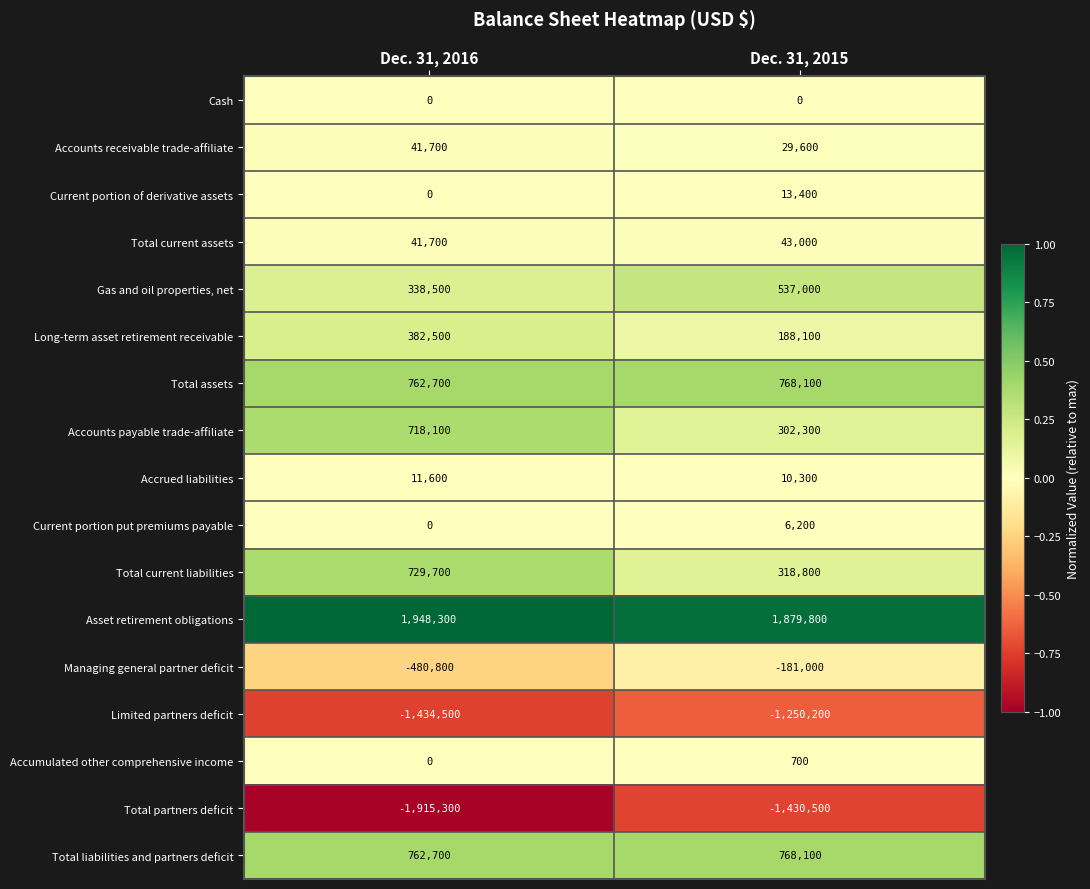

List the labels in order of Total current liabilities value, smallest first.

Dec. 31, 2015, Dec. 31, 2016